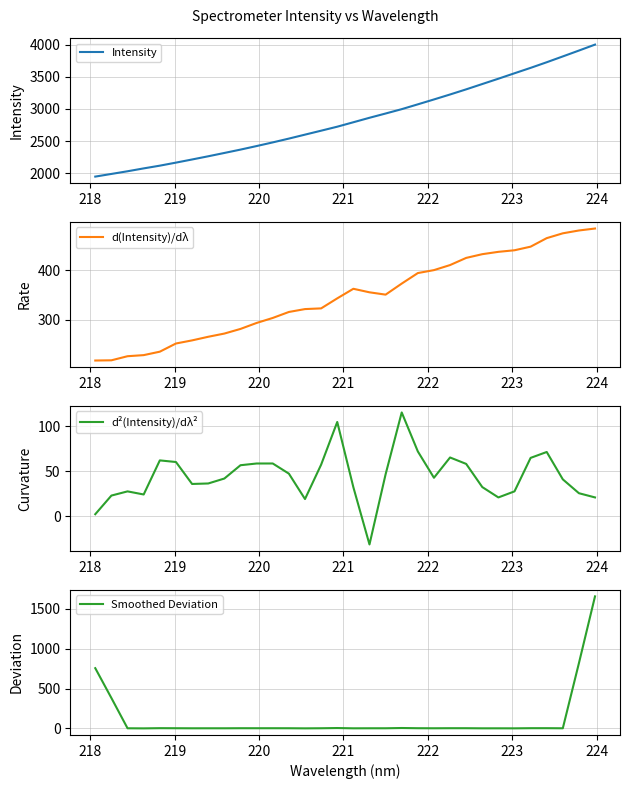

What is the highest value of the Intensity series?

4000.4